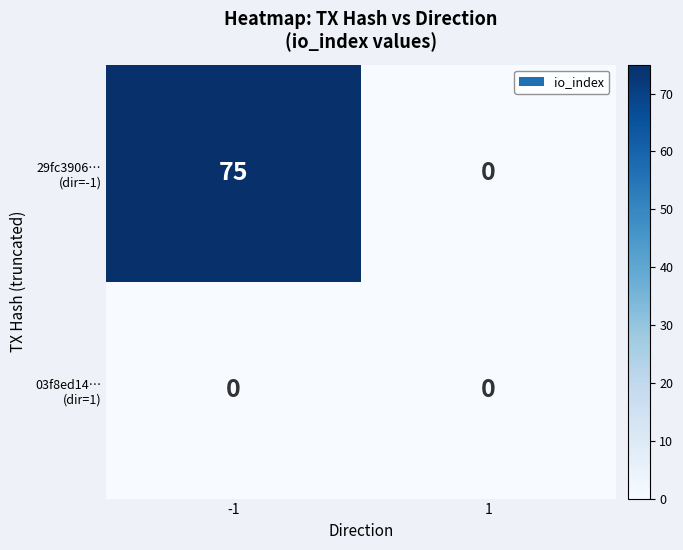

At how many categories does at least one series exceed 31?

1